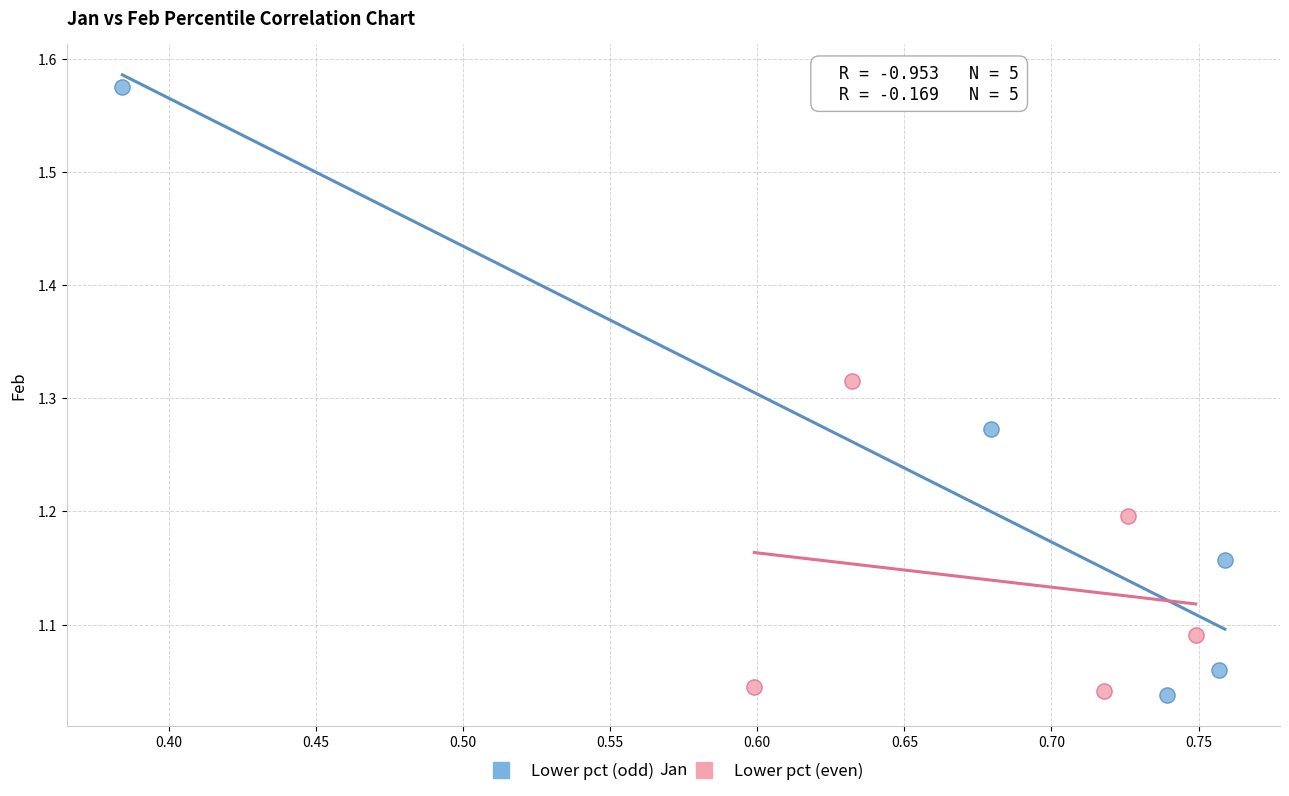

Which series reaches the maximum Y coordinate?

Lower pct (odd)